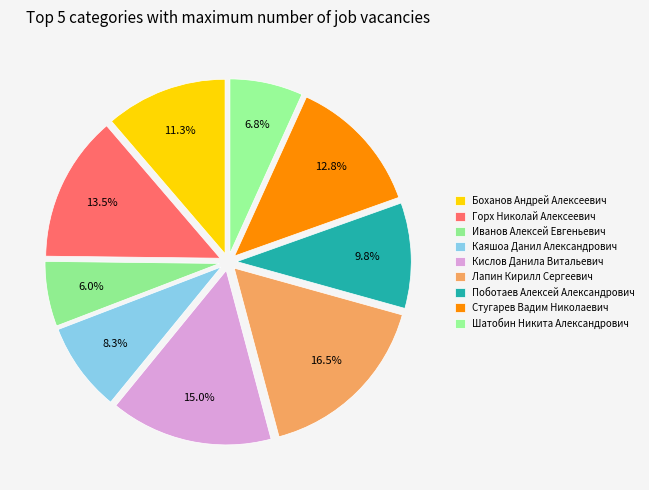

How many slices are in this pie chart?

9